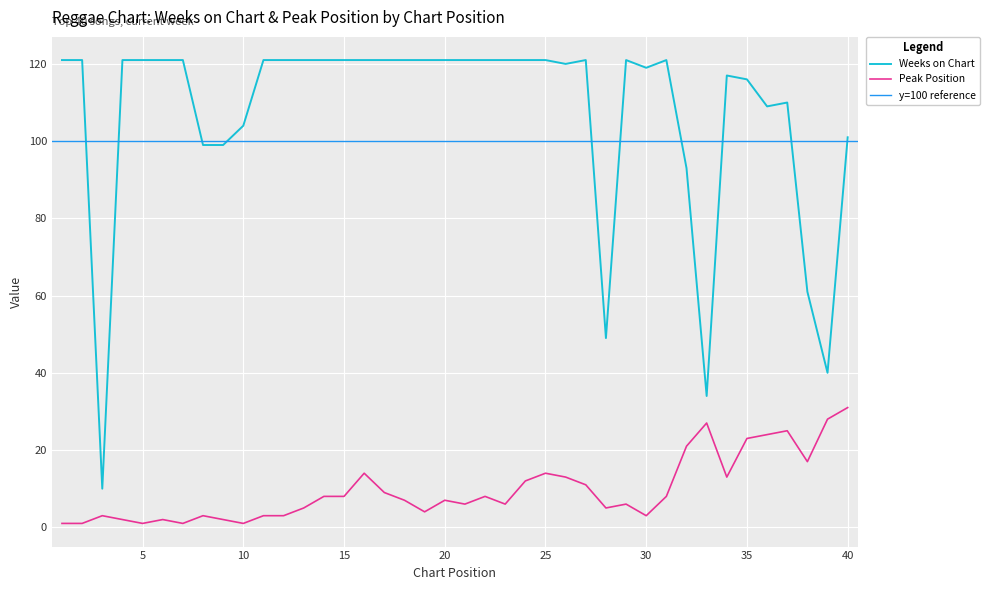

Reading right to left, transcribe all the data shown in this chart.

Weeks on Chart: 40=101	39=40	38=61	37=110	36=109	35=116	34=117	33=34	32=93	31=121	30=119	29=121	28=49	27=121	26=120	25=121	24=121	23=121	22=121	21=121	20=121	19=121	18=121	17=121	16=121	15=121	14=121	13=121	12=121	11=121	10=104	9=99	8=99	7=121	6=121	5=121	4=121	3=10	2=121	1=121
Peak Position: 40=31	39=28	38=17	37=25	36=24	35=23	34=13	33=27	32=21	31=8	30=3	29=6	28=5	27=11	26=13	25=14	24=12	23=6	22=8	21=6	20=7	19=4	18=7	17=9	16=14	15=8	14=8	13=5	12=3	11=3	10=1	9=2	8=3	7=1	6=2	5=1	4=2	3=3	2=1	1=1